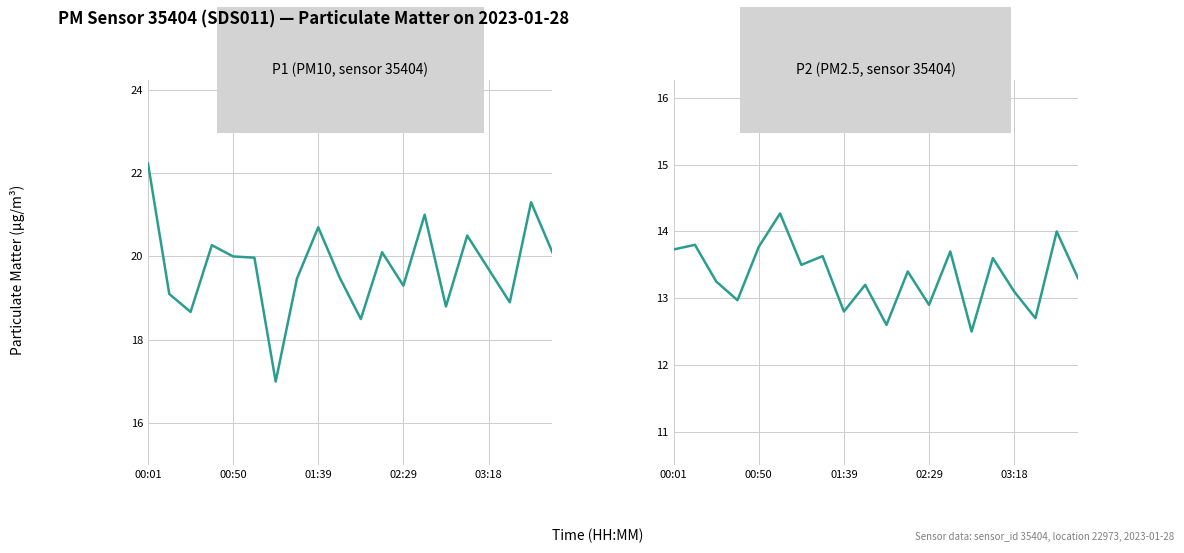

Is it true that P2 equals 3.8 at 17?

False